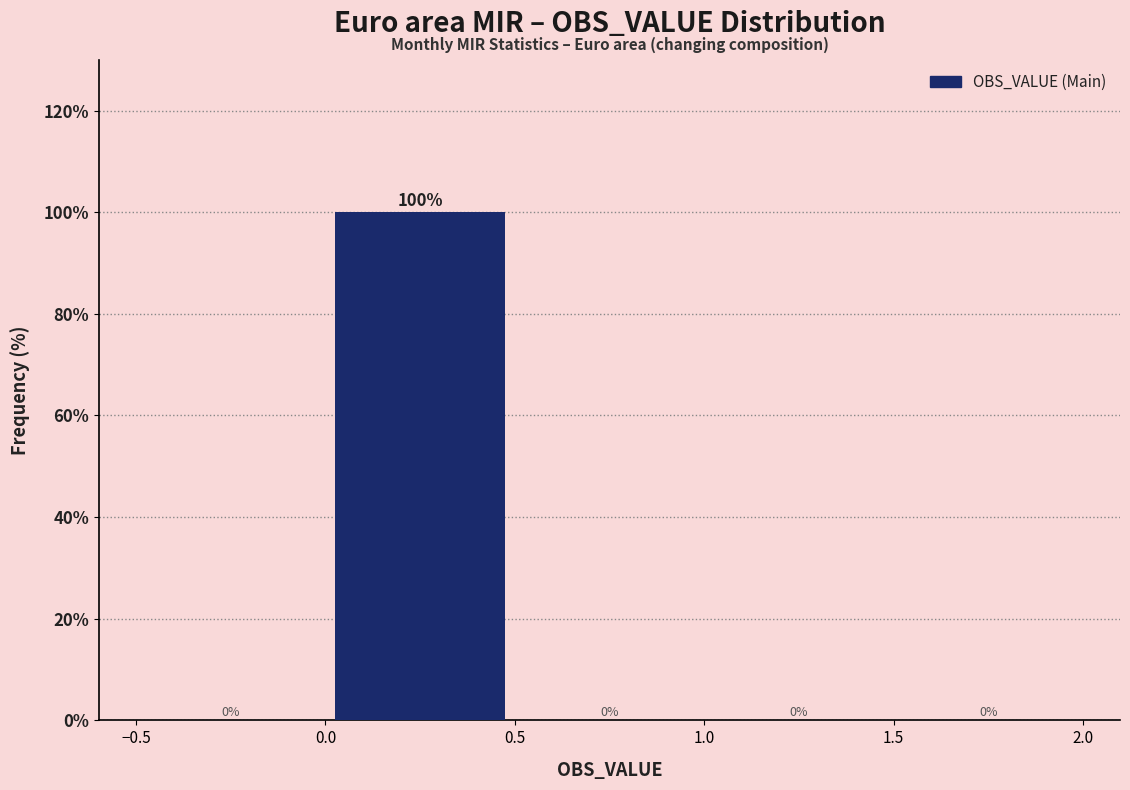

Reading left to right, transcribe this chart: for each bar, give the range it covers on the x-axis and its height.

-0.5 to 0.0: 0
0.0 to 0.5: 100
0.5 to 1.0: 0
1.0 to 1.5: 0
1.5 to 2.0: 0